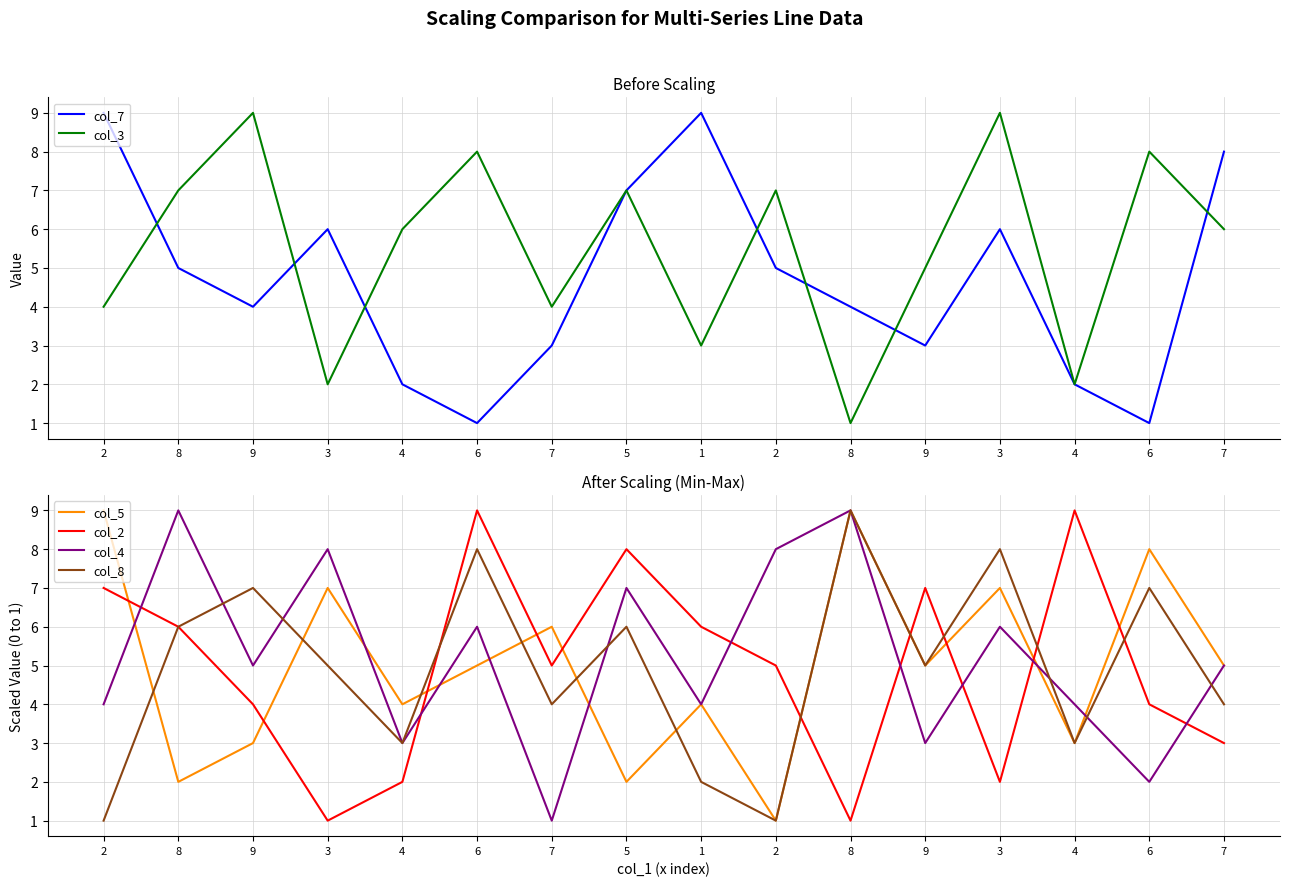

What is the difference between the highest and lowest values at 8?

7